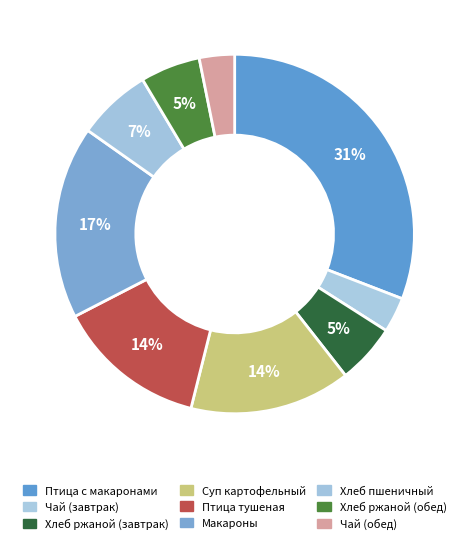

How many segments does this pie chart have?

9